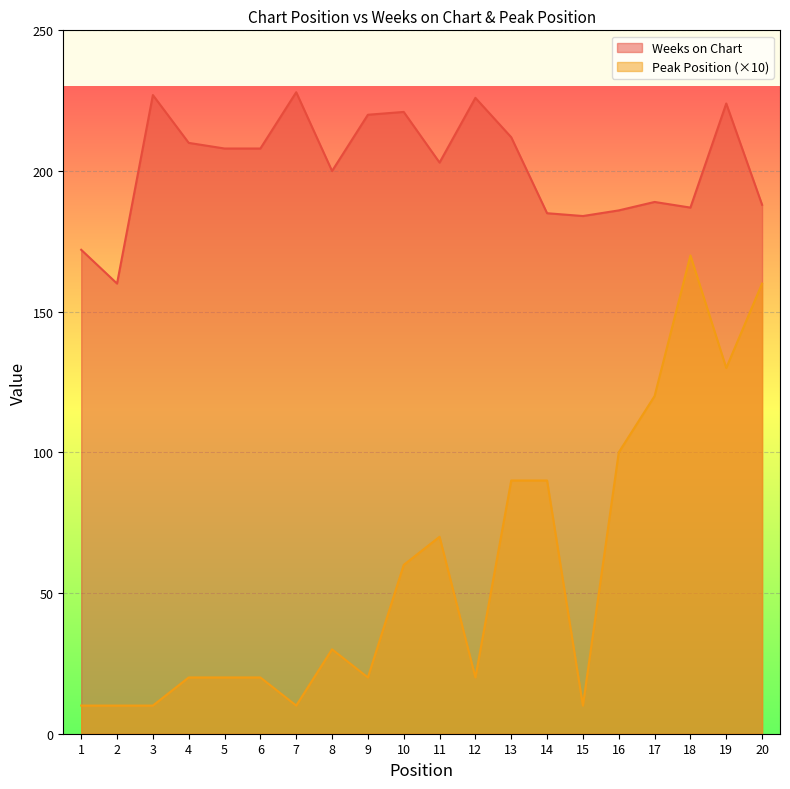

What is the total value across all series at 9?

240